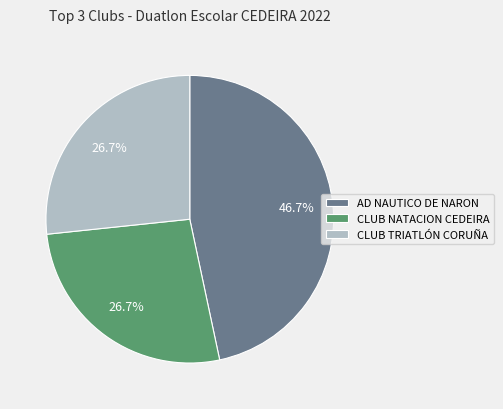

True or false: CLUB NATACION CEDEIRA accounts for 27% of the total.

True